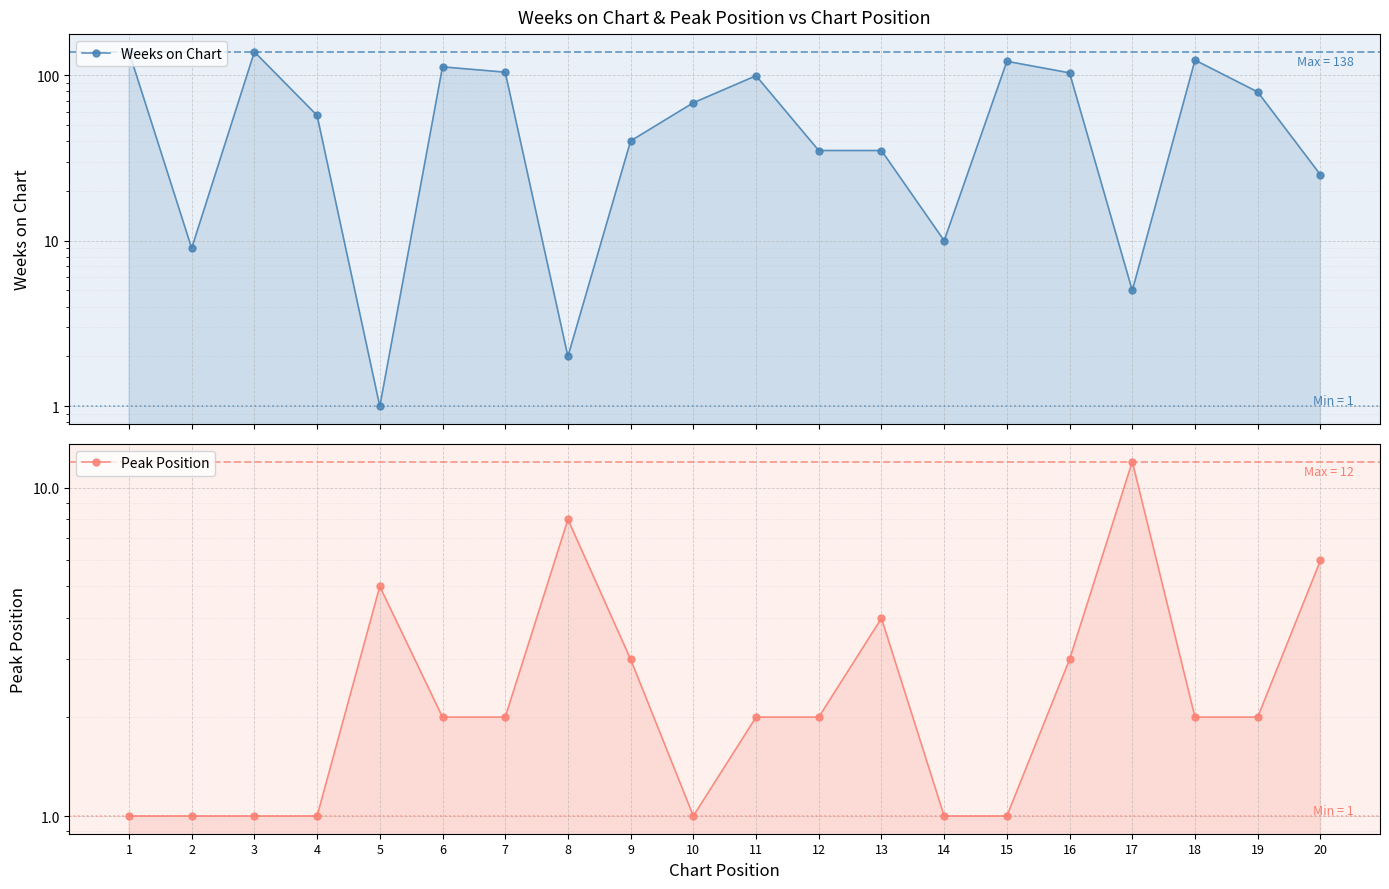

What is the total value across all series at 1?

139